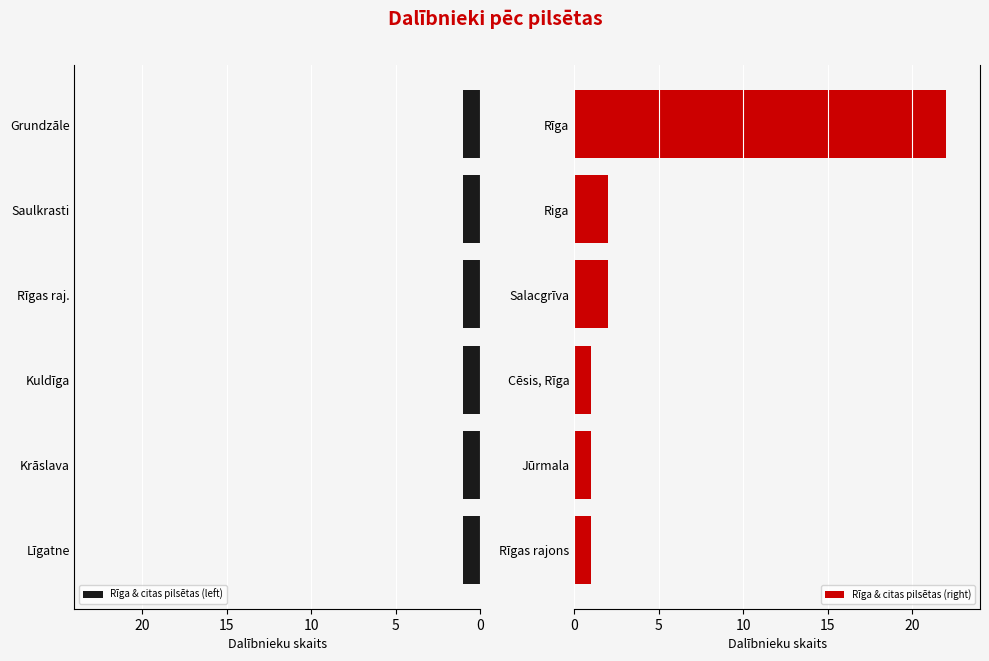

What is the average value of the Rīga & citas pilsētas (right) series?

5